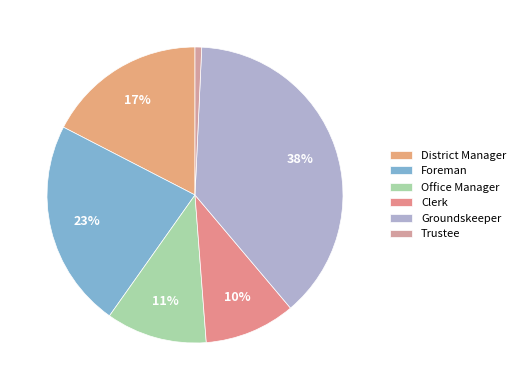

Does Office Manager account for over 50% of the chart?

No